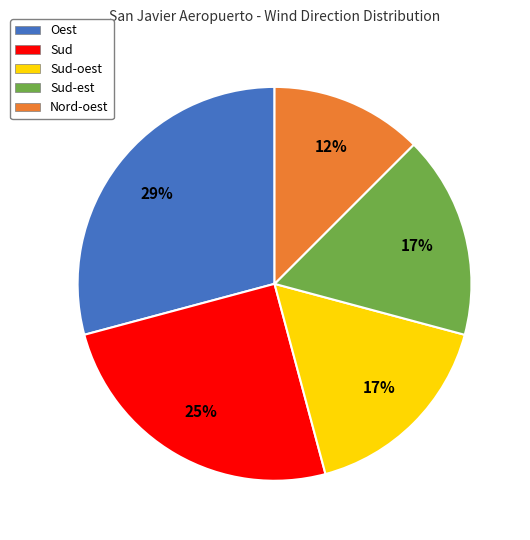

To the nearest percent, what is the average slice percentage?

20%